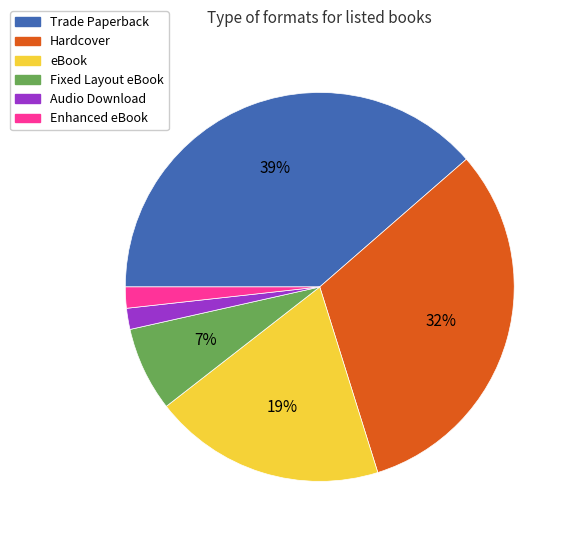

Is the sum of Hardcover and eBook greater than half?

Yes